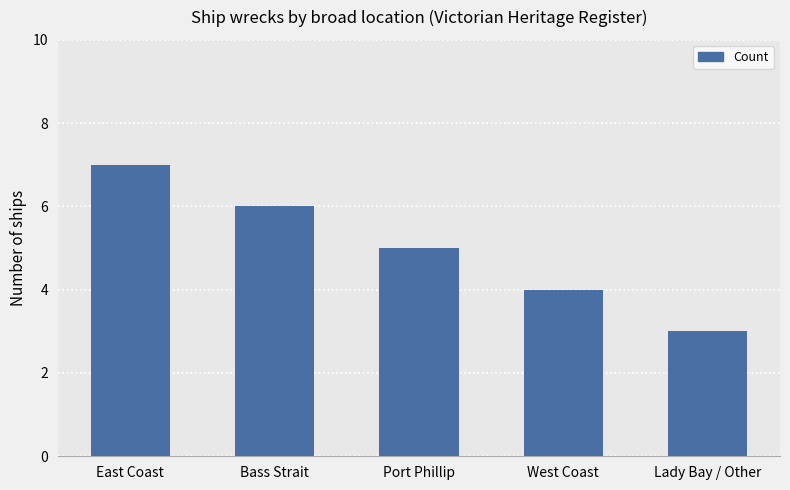

What is the difference between the second highest and minimum values?

3